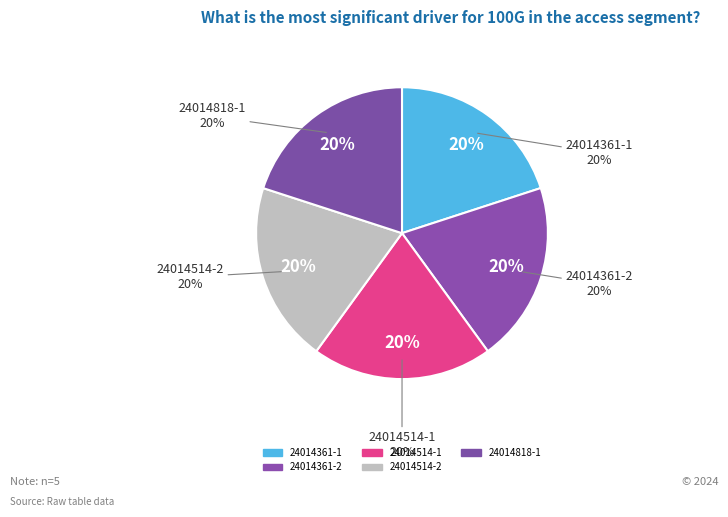

Between 24014514-2 and 24014514-1, which is larger?

24014514-1